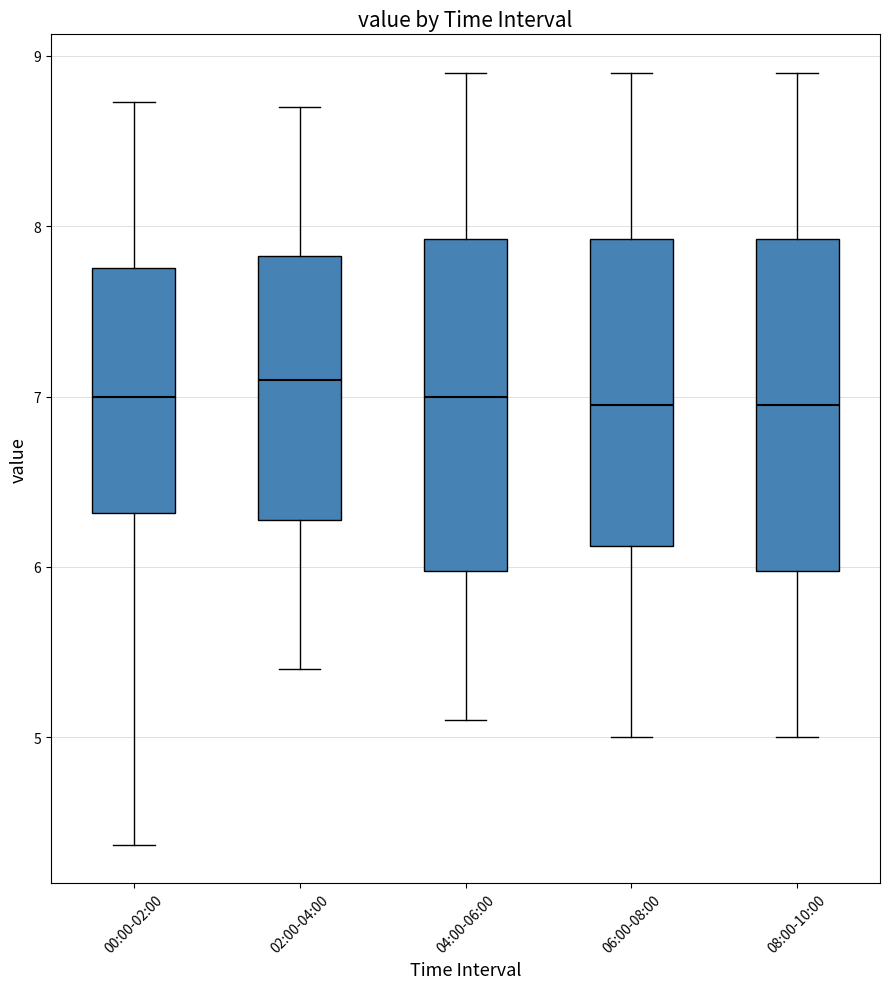

Reading left to right, transcribe this box plot: for each box, give where its median line is, the range the box spans, and where its two whiskers end, as read against the y-axis. The values are not printed on the chart, so give them approximately, as read against the axis.

00:00-02:00: median 7.0, box 6.3 to 7.8, whiskers 4.4 to 8.7
02:00-04:00: median 7.1, box 6.3 to 7.8, whiskers 5.4 to 8.7
04:00-06:00: median 7.0, box 6.0 to 7.9, whiskers 5.1 to 8.9
06:00-08:00: median 7.0, box 6.1 to 7.9, whiskers 5.0 to 8.9
08:00-10:00: median 7.0, box 6.0 to 7.9, whiskers 5.0 to 8.9